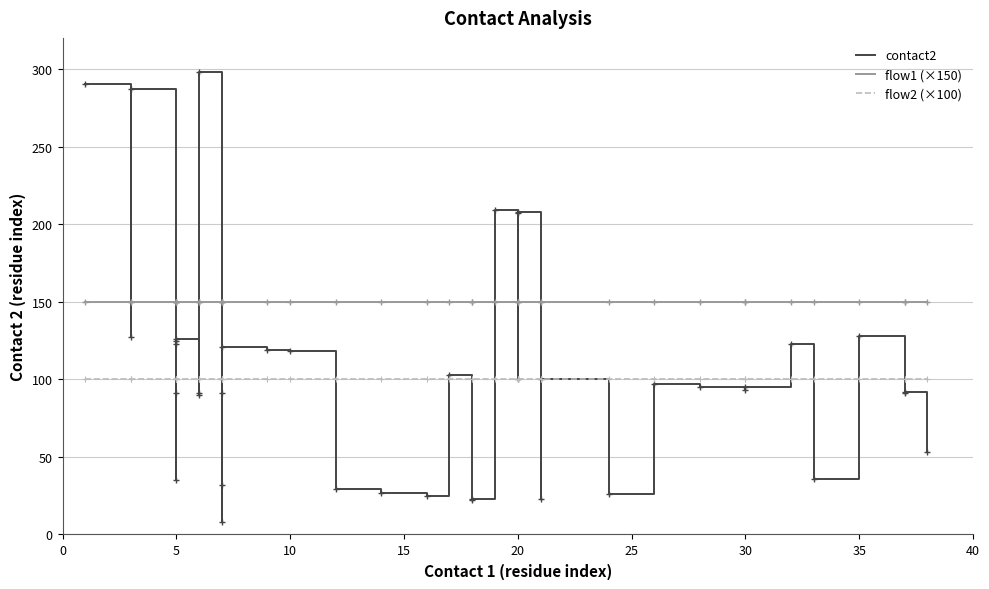

The flow1 (×150) series shows 102 at 5. True or false?

False